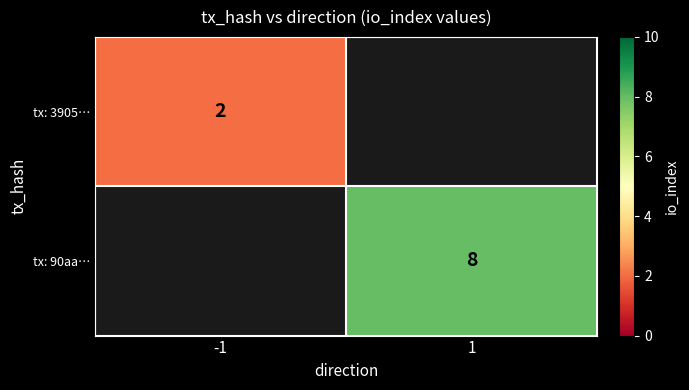

True or false: tx: 90aa… has a value of 8 at 1.

True